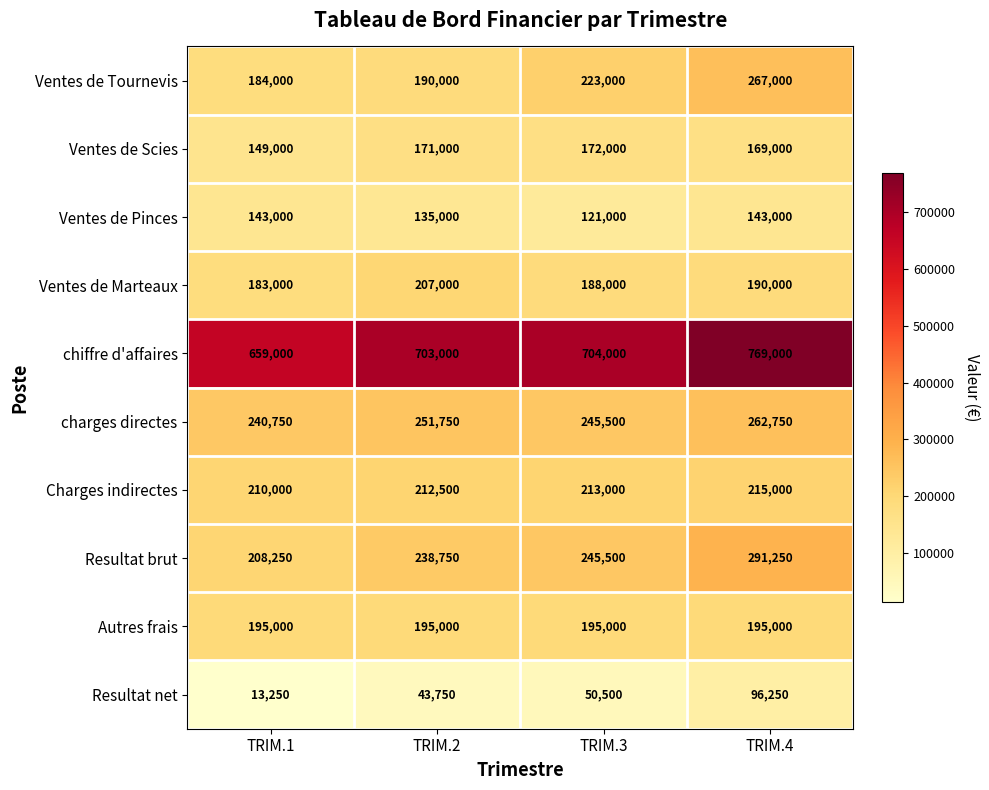

What is the greatest value displayed?

769000